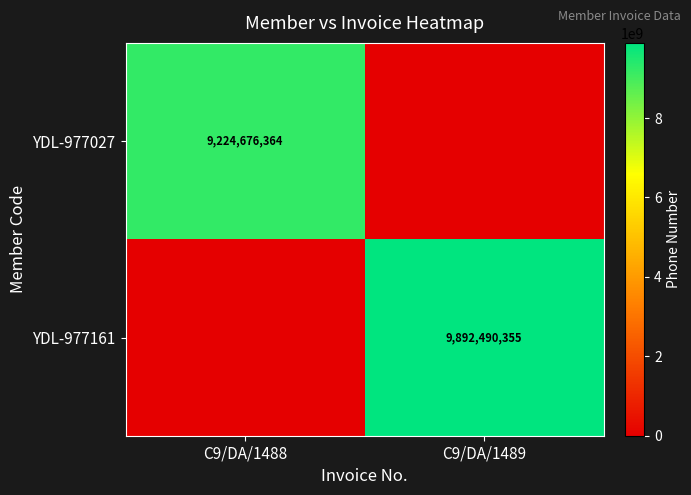

What is the maximum value shown in the chart?

9892490355